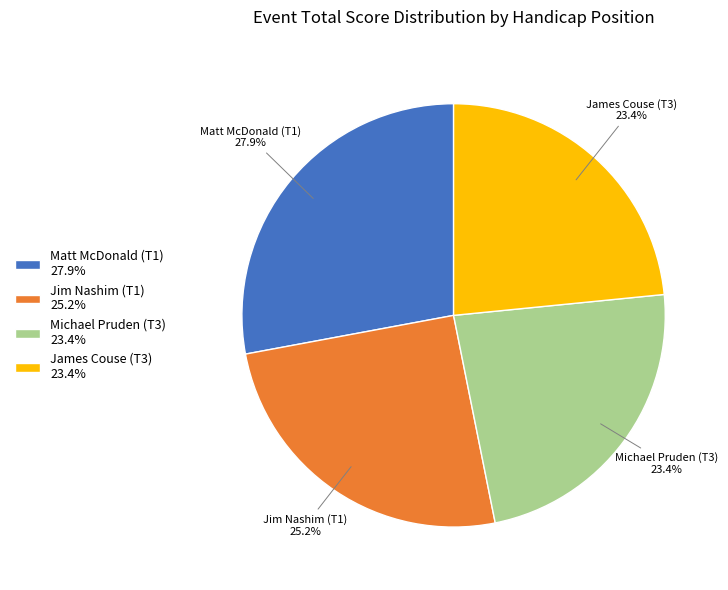

To the nearest percent, what is the difference between the Michael Pruden (T3) and Jim Nashim (T1) slice percentages?

2%